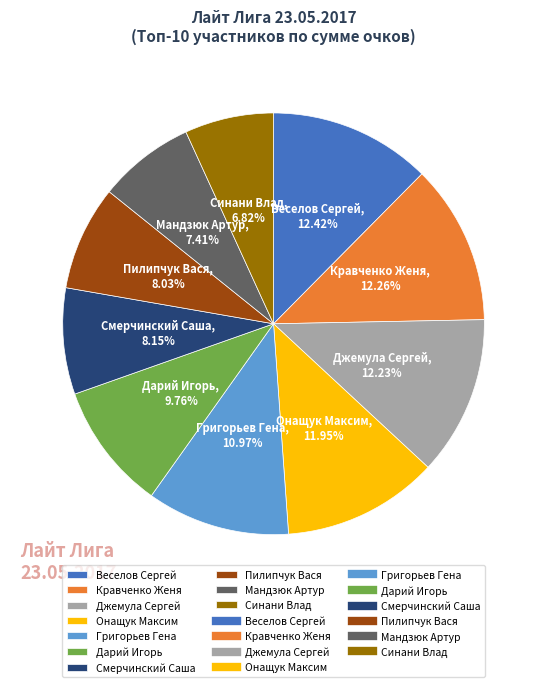

Which category has the smallest portion of the pie?

Синани Влад